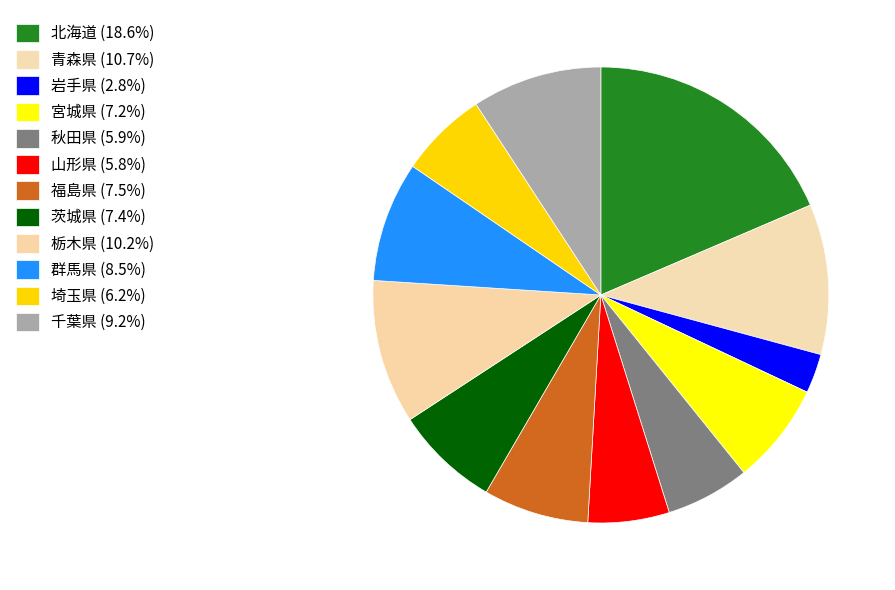

To the nearest percent, what is the average slice percentage?

8%